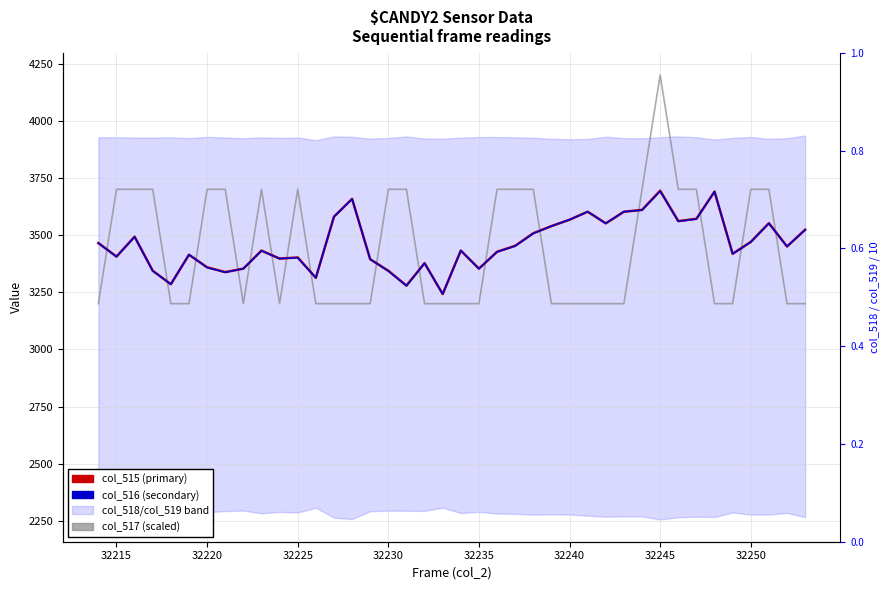

The col_515 series shows 2426 at 32250. True or false?

False